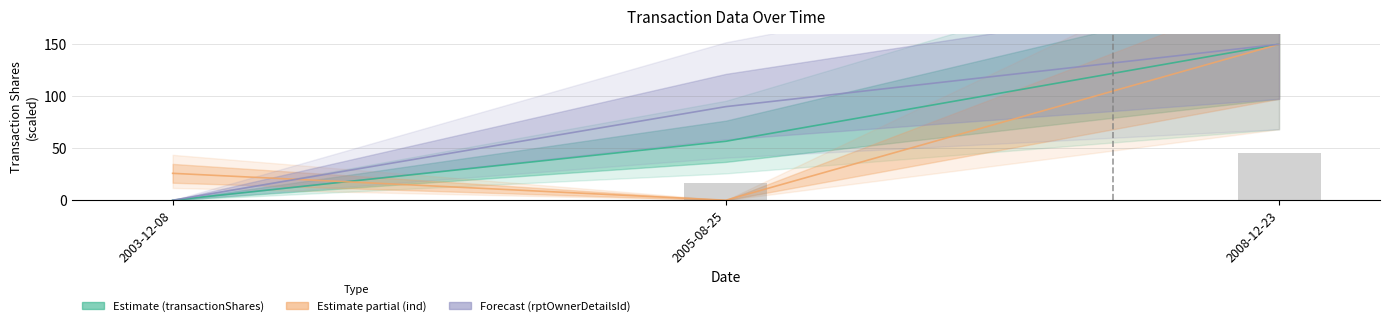

What is the difference between the ind values at 2008-12-23 and 2005-08-25?

150.0